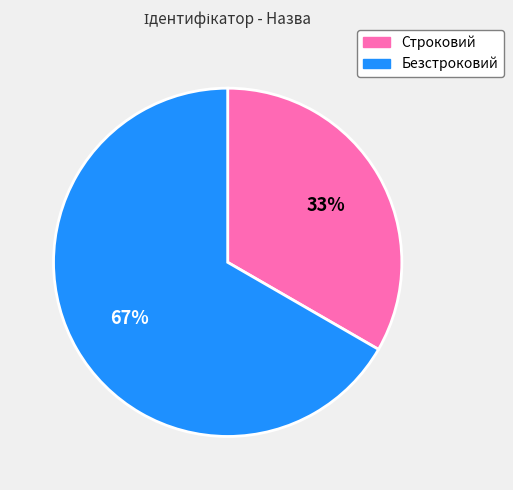

What percentage is the Строковий slice, to the nearest percent?

33%